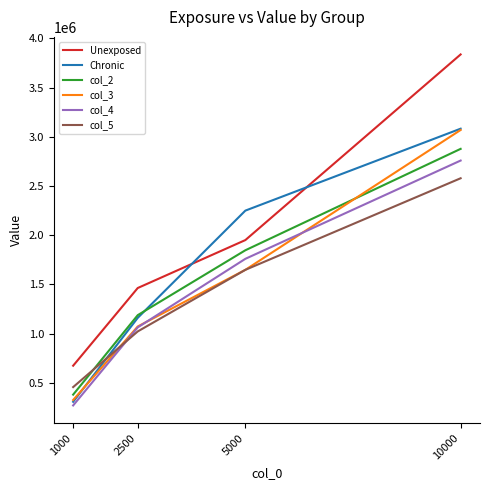

What is the minimum value shown in the chart?

270433